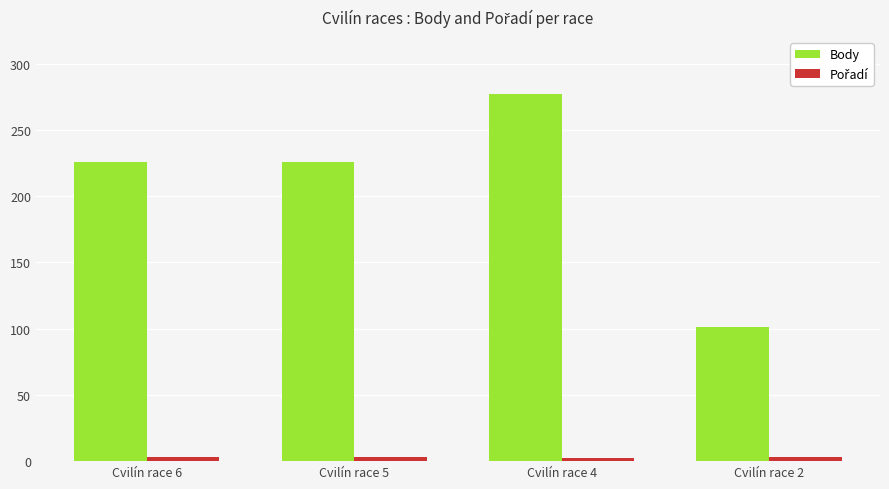

How many data points does each series have?

4